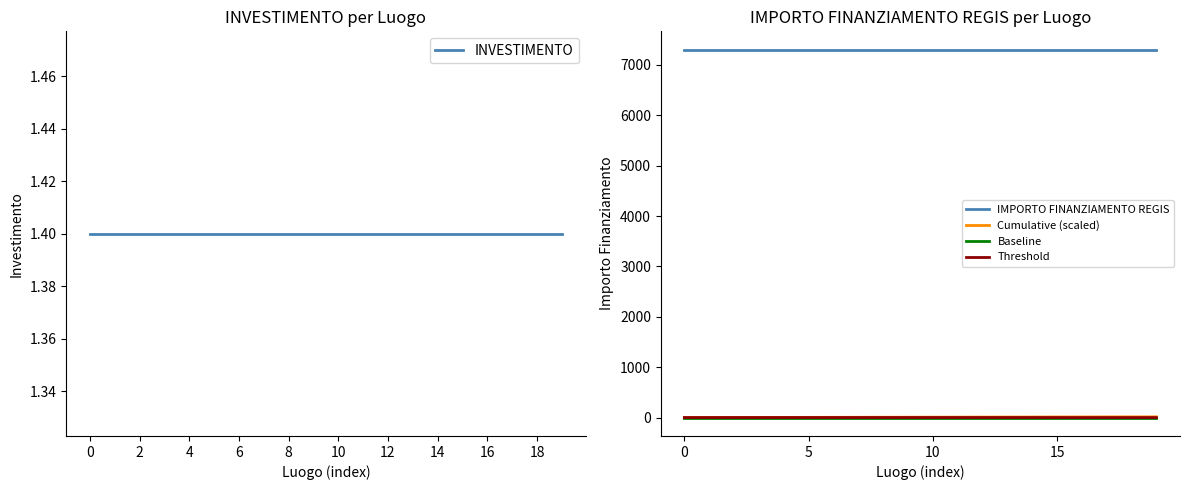

At which label does Cumulative (scaled) first exceed 8?

10